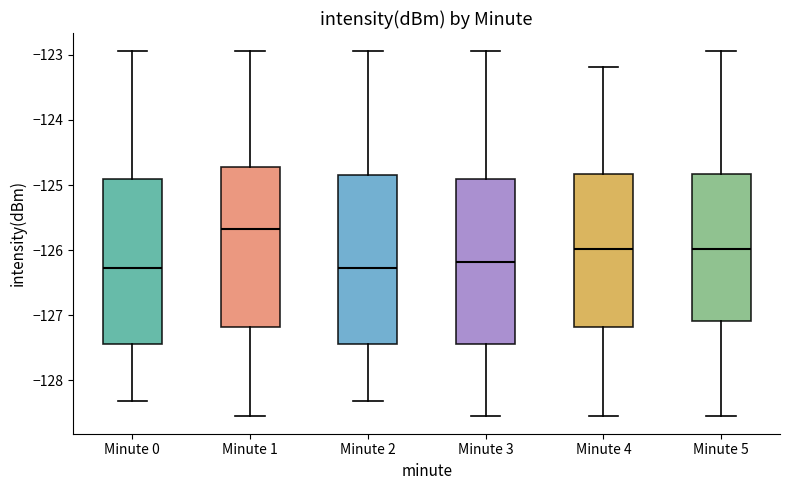

Where is the lower edge of the box for Minute 3 on the y-axis? The values are not printed on the chart, so give them approximately, as read against the axis.

-127.4